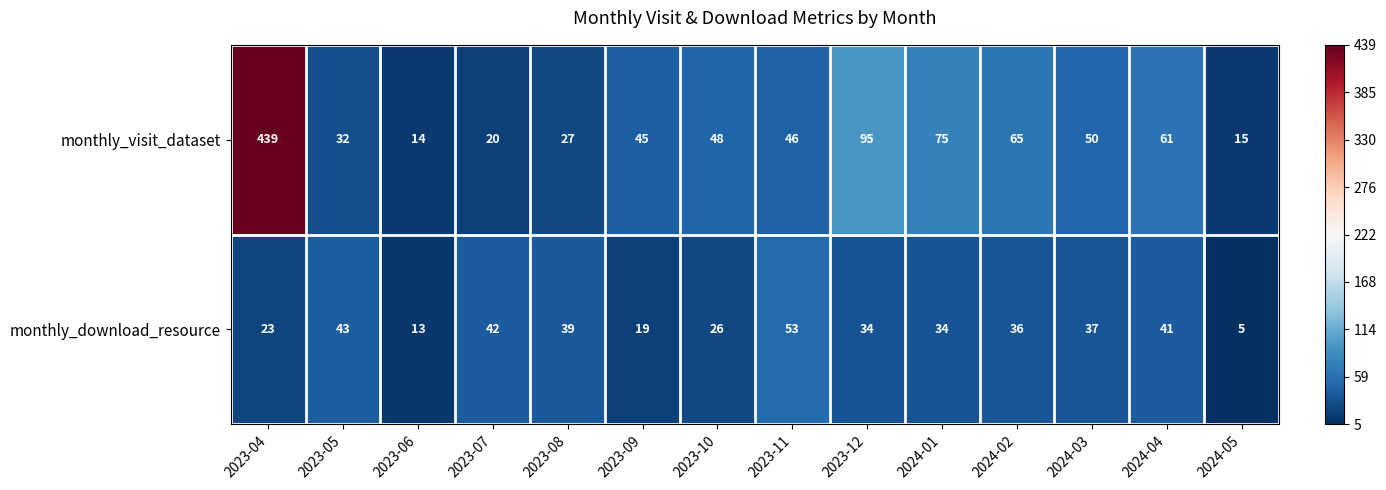

The value of monthly_download_resource at 2024-01 is 34. True or false?

True